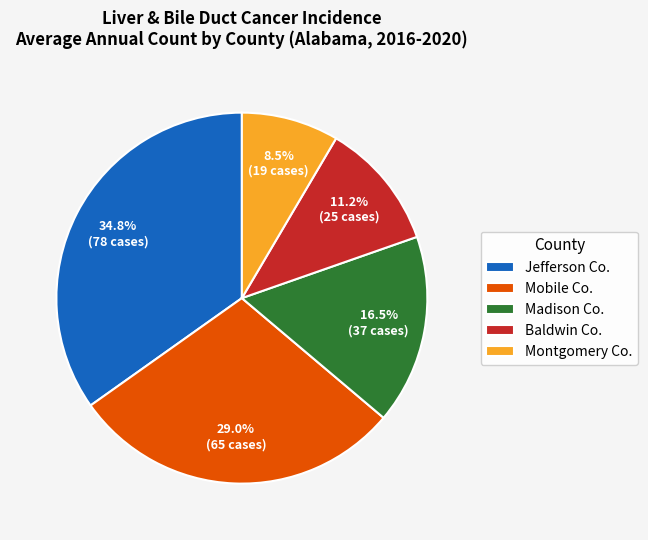

Is there a majority slice in this chart?

No